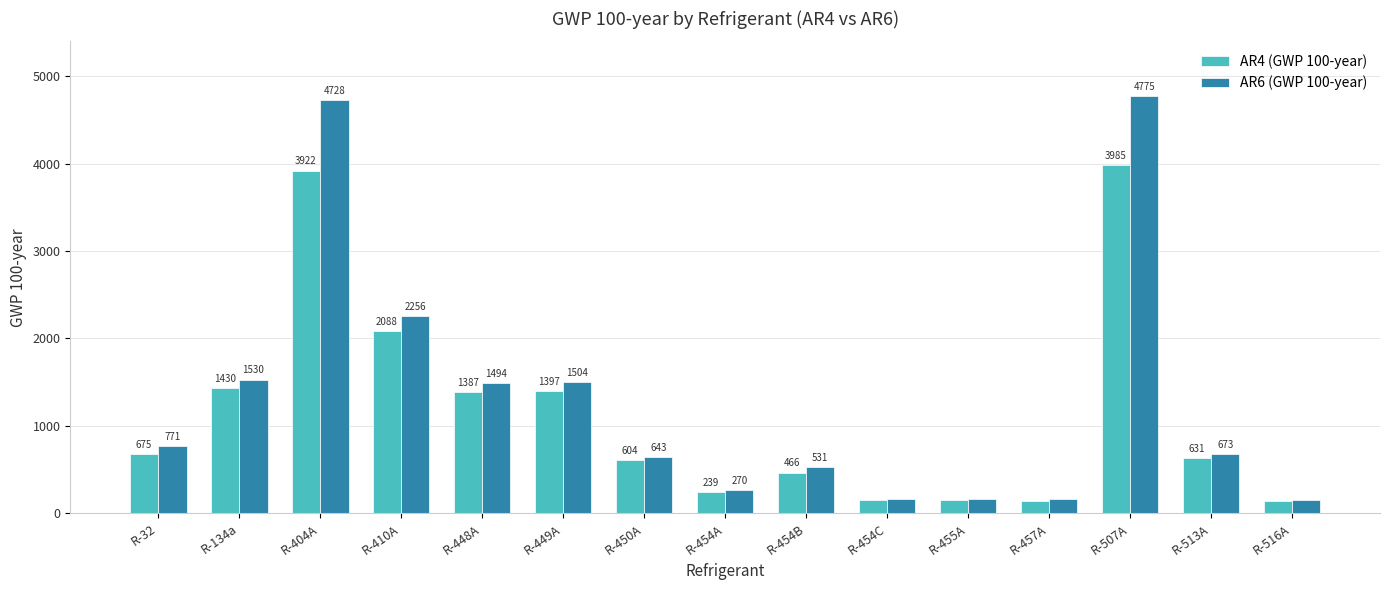

Is the value of AR4 (GWP 100-year) at R-134a greater than the value of AR6 (GWP 100-year) at R-32?

Yes